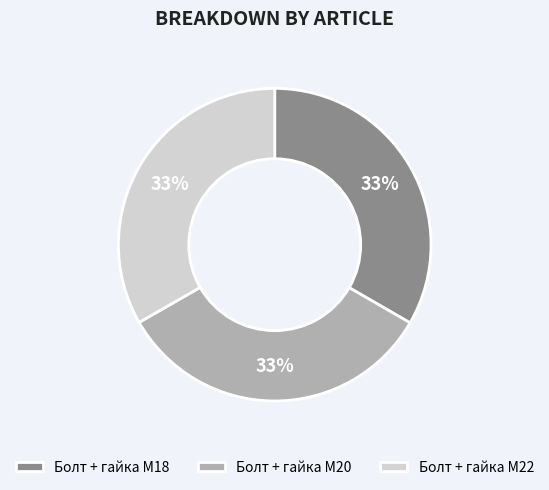

Is the sum of Болт + гайка M18 and Болт + гайка M22 greater than half?

Yes